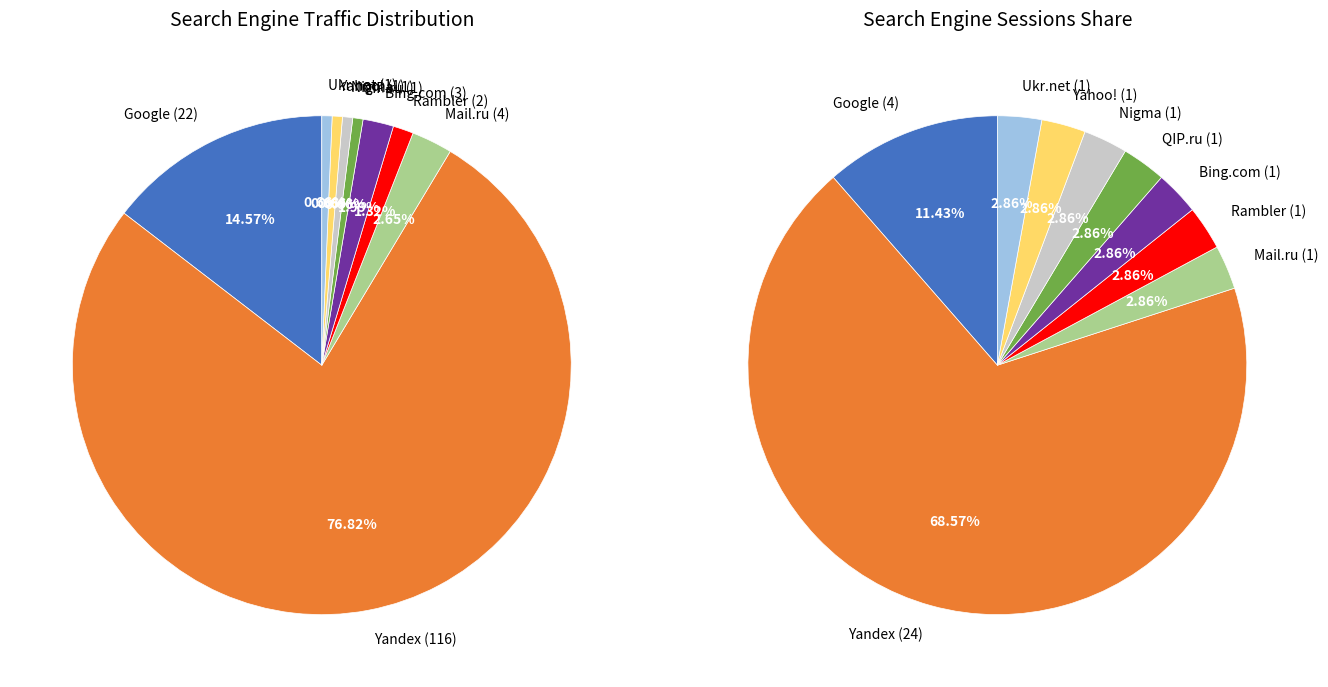

How many slices are in this pie chart?

9